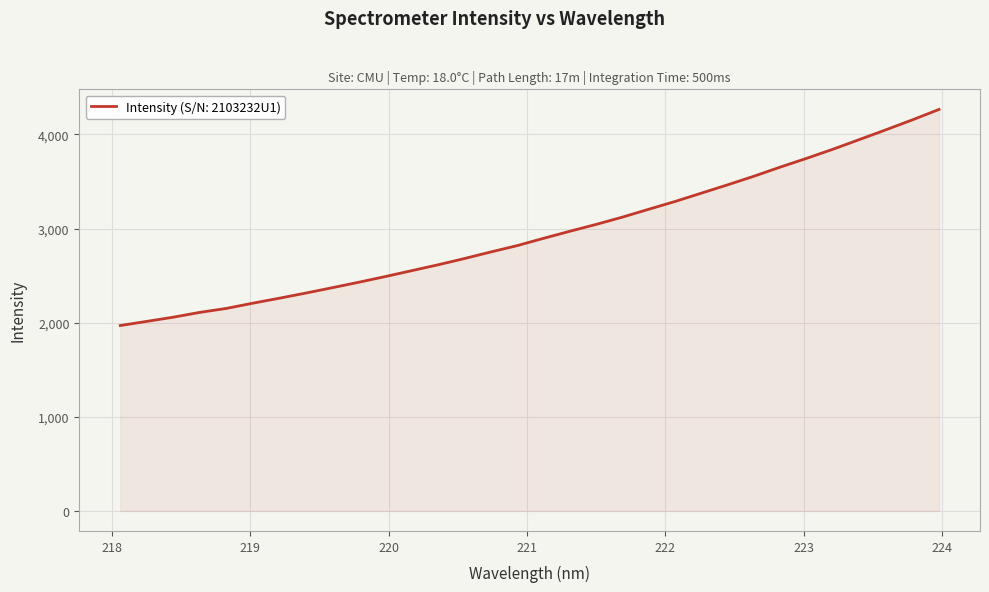

What is the difference between the maximum and minimum values?

2296.6